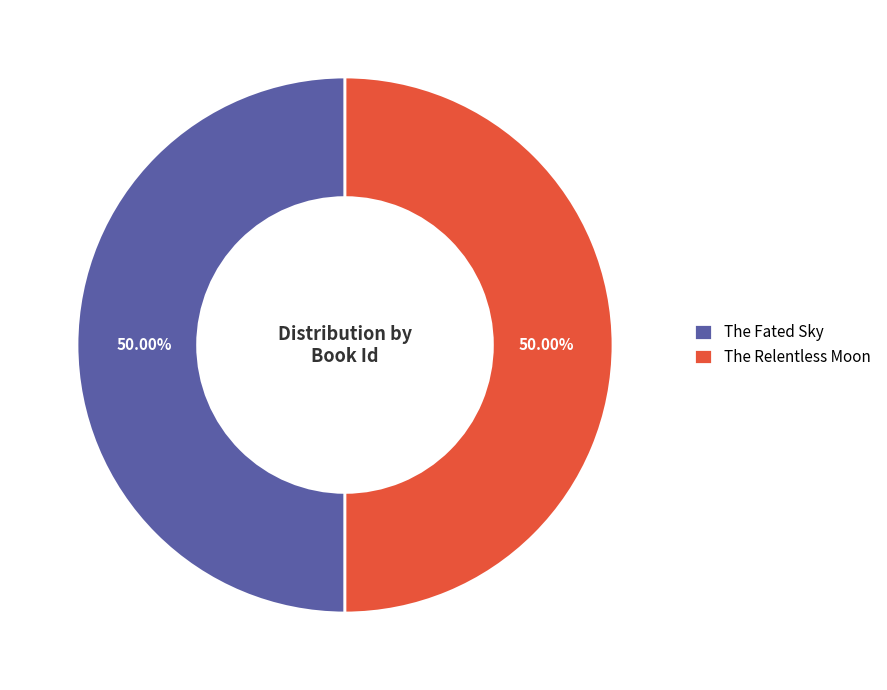

What is the ratio of the value at The Relentless Moon to the value at The Fated Sky?

1.0